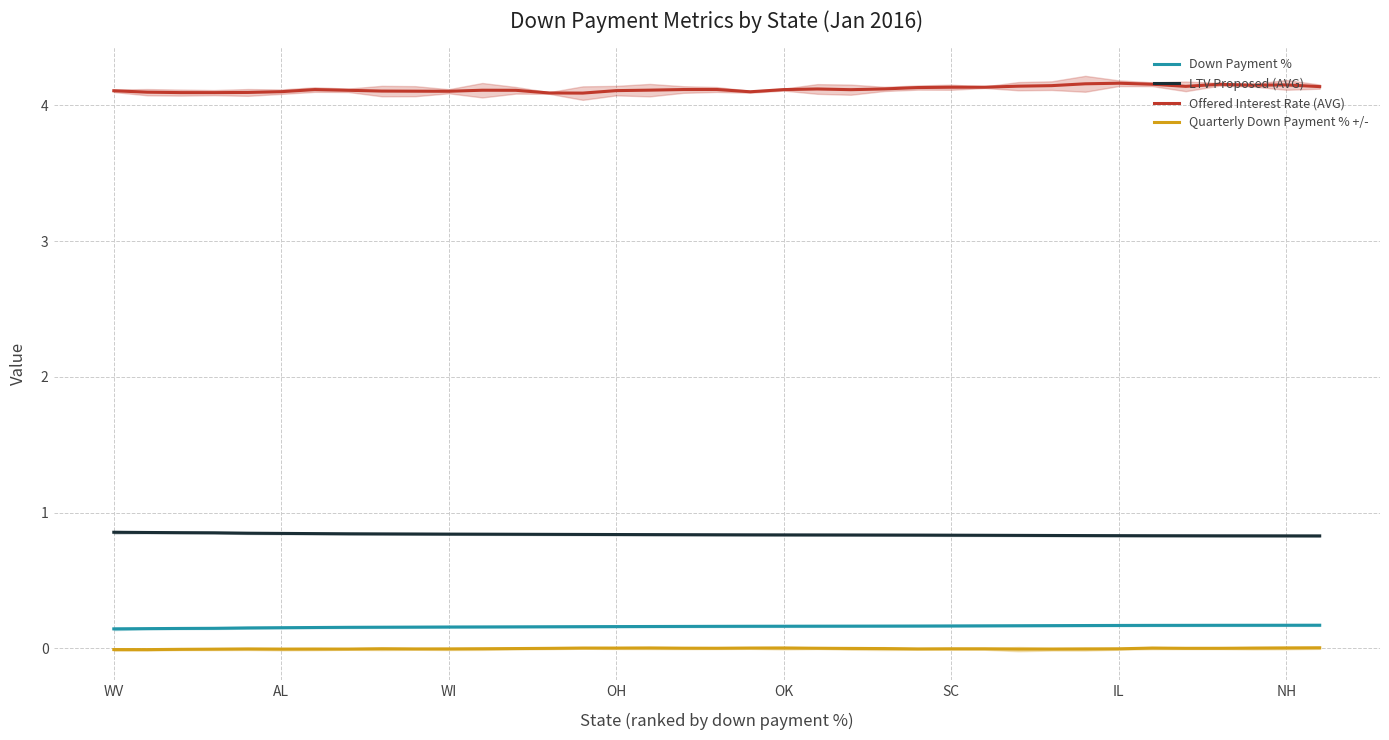

True or false: Offered Interest Rate (AVG) has a value of 0.9 at NH.

False